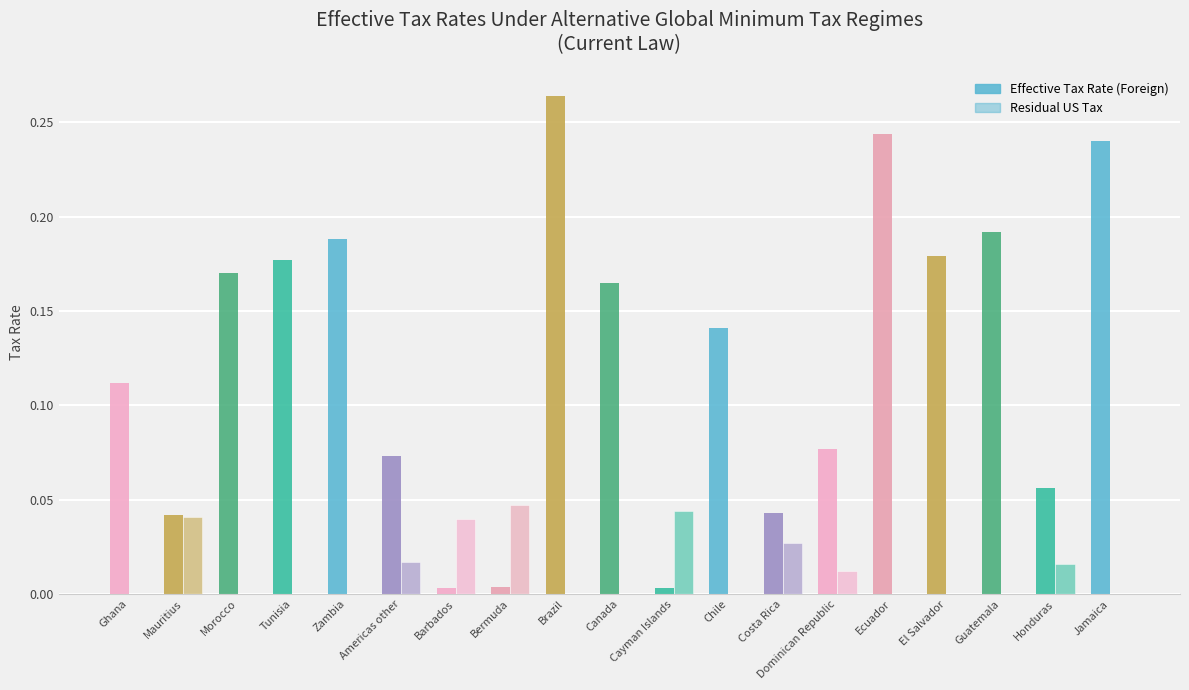

What is the sum of the Residual US Tax values at Barbados and Honduras?

0.1